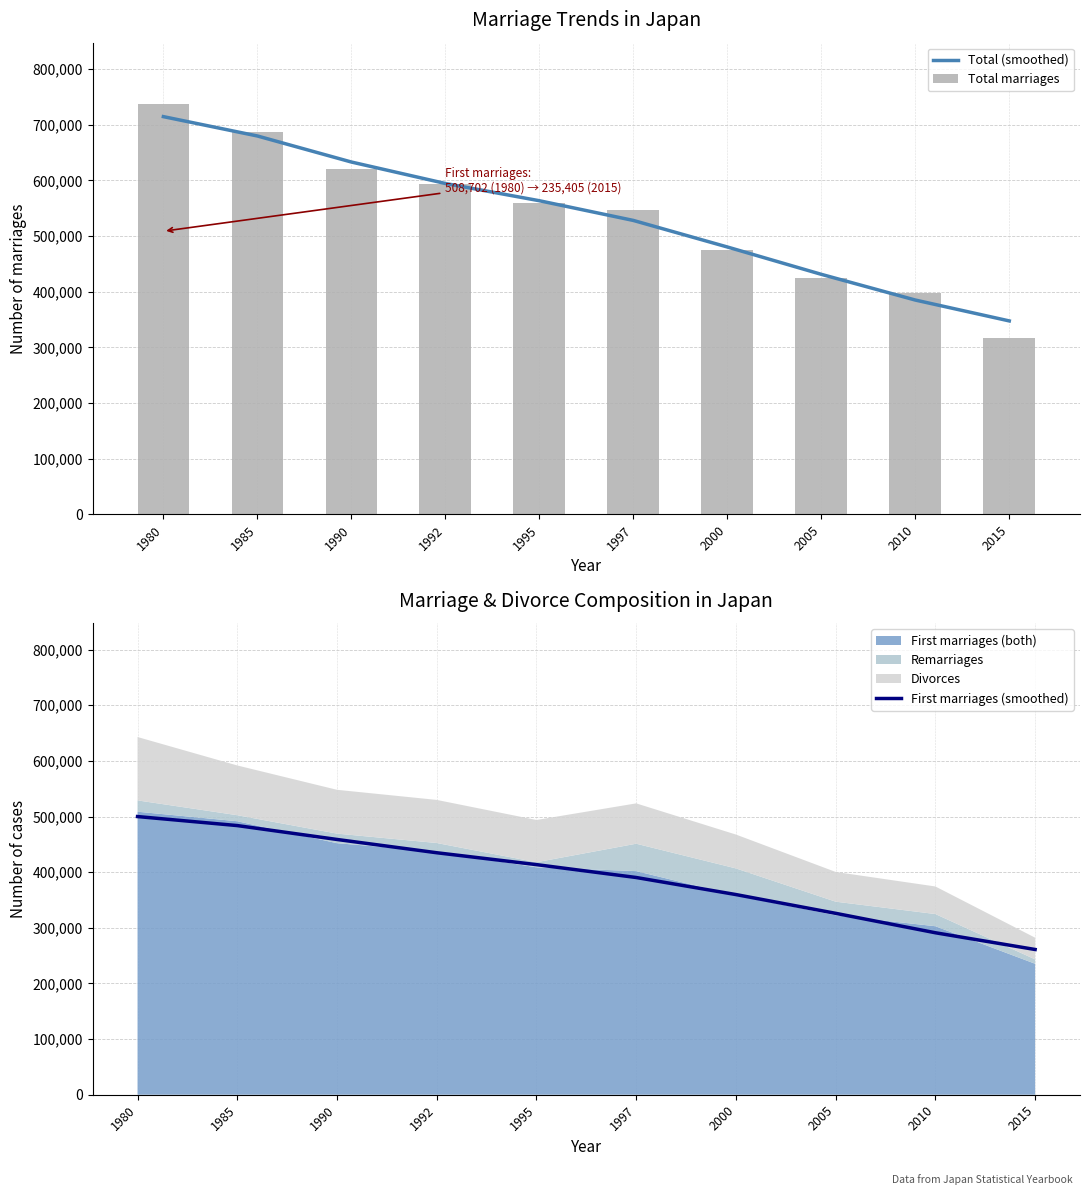

Reading left to right, what are all the values shown in this chart?

Total (smoothed): 714655	679898	633076	594502	563506	528082	480368	431205	384990	347448
Total marriages: 737040	686787	620074	593628	560111	546375	475075	424682	397718	316244
First marriages (smoothed): 499993	483792	458822	434955	413610	390451	359797	326068	291127	261051